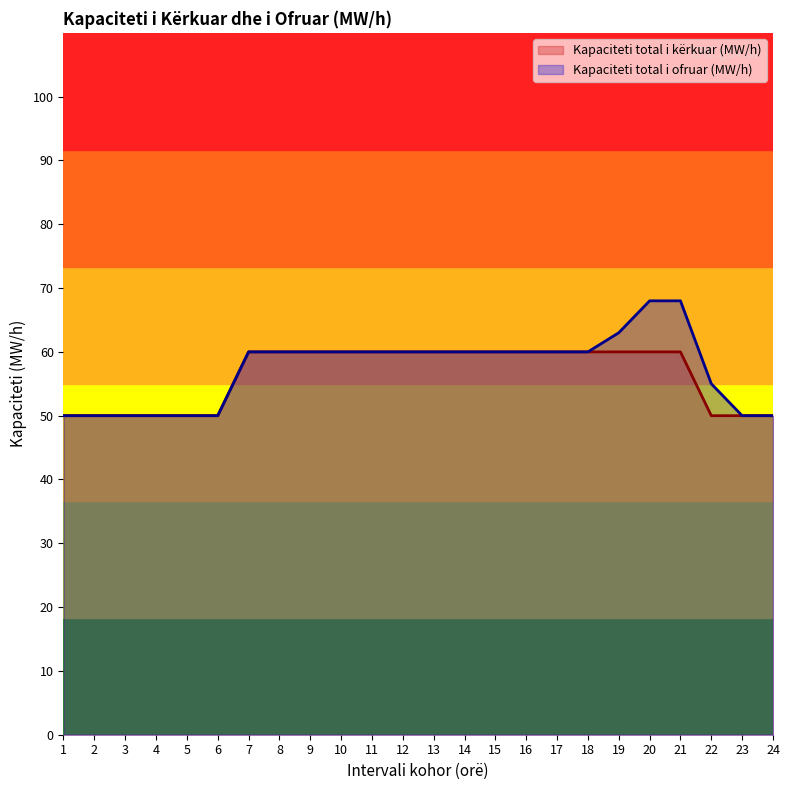

What is the difference between the Kapaciteti total i ofruar (MW/h) values at 12 and 22?

5